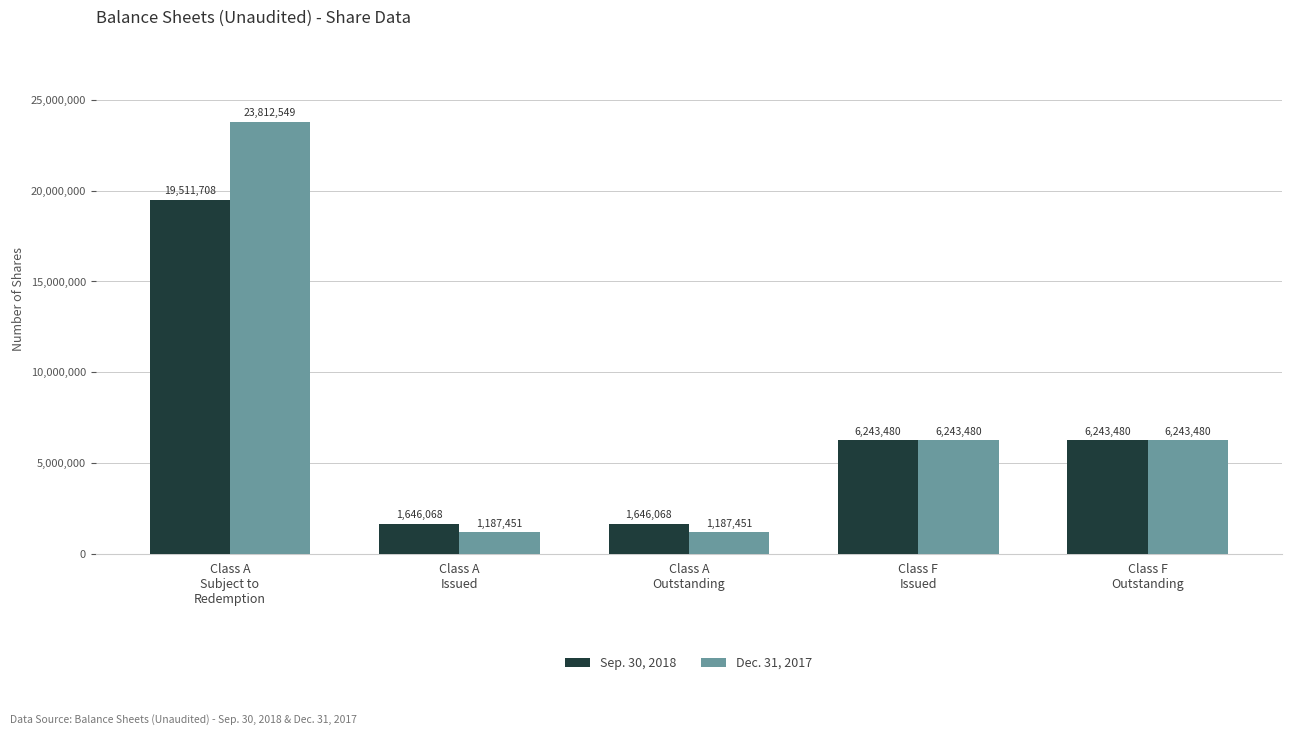

At how many categories does at least one series exceed 17028390?

1